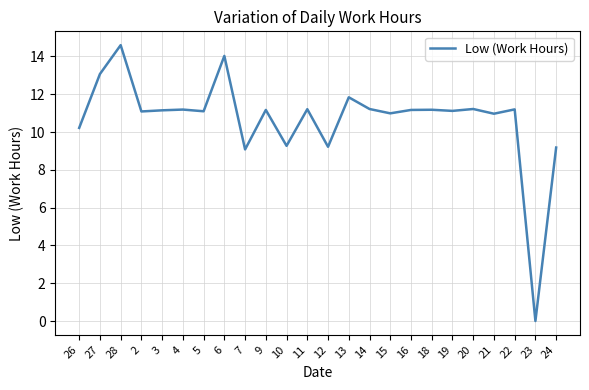

What is the difference between the maximum and minimum values?

14.6